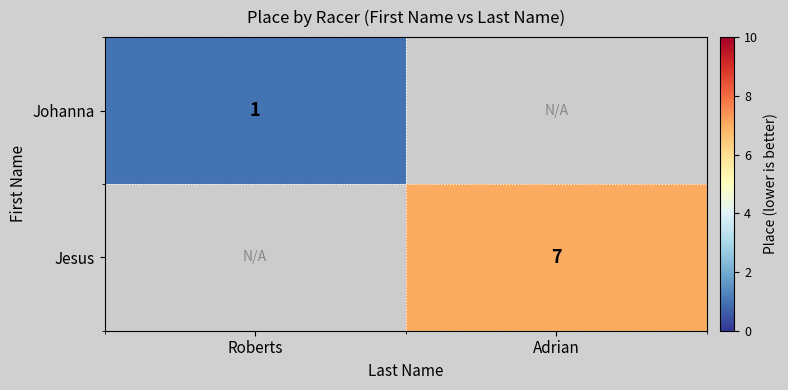

Is it true that Jesus equals 10 at Adrian?

False